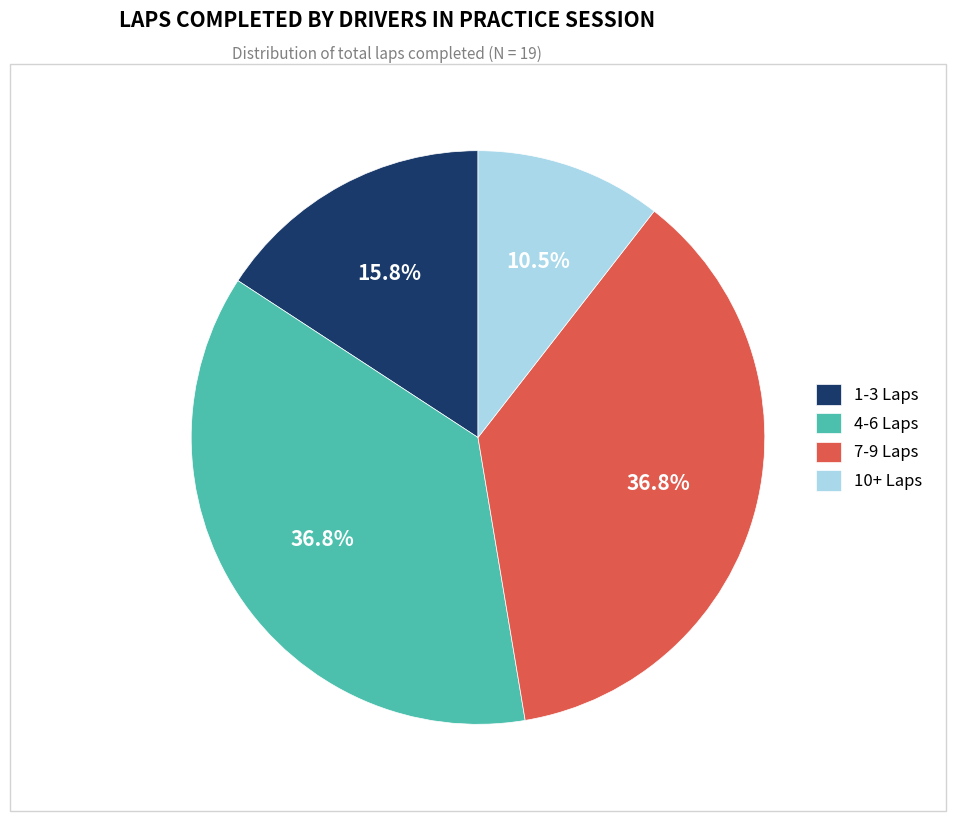

Approximately how many times larger is the value at 7-9 Laps compared to 4-6 Laps?

1.0